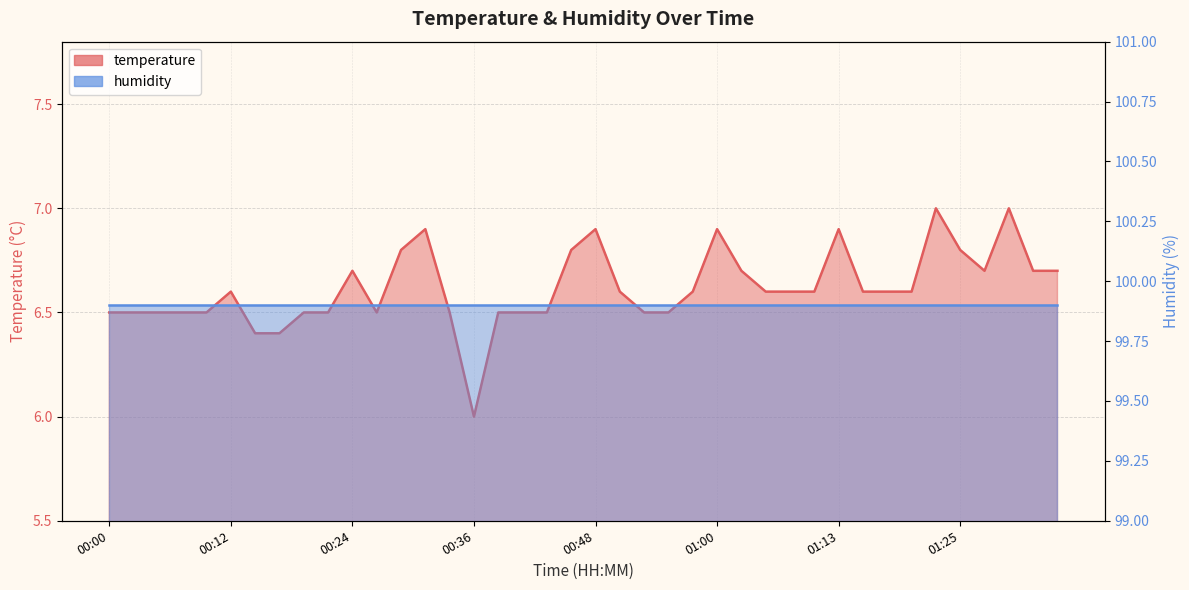

Reading left to right, extract all data points from this chart.

6.5	6.5	6.5	6.5	6.5	6.6	6.4	6.4	6.5	6.5	6.7	6.5	6.8	6.9	6.5	6.0	6.5	6.5	6.5	6.8	6.9	6.6	6.5	6.5	6.6	6.9	6.7	6.6	6.6	6.6	6.9	6.6	6.6	6.6	7.0	6.8	6.7	7.0	6.7	6.7